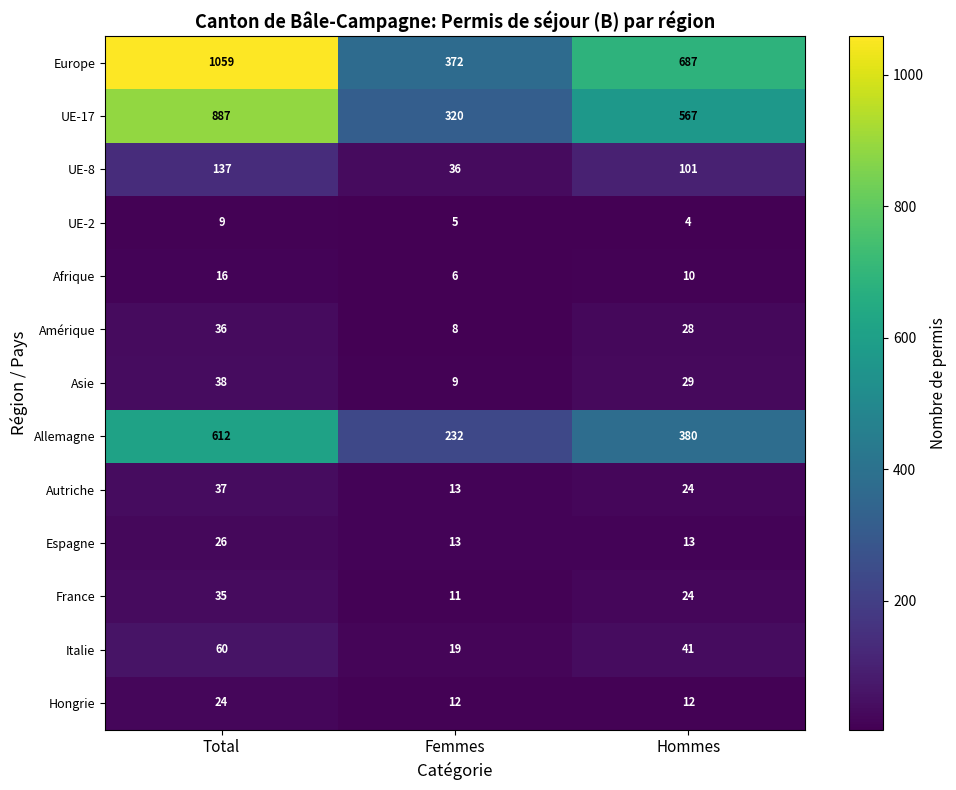

How many data points in Autriche are less than 24?

1